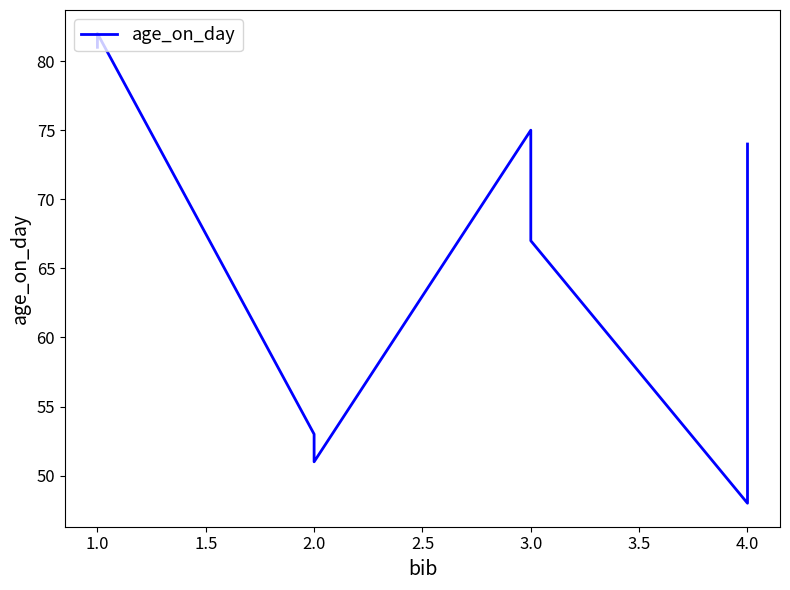

What is the label of the 7th point from the right?

1.0